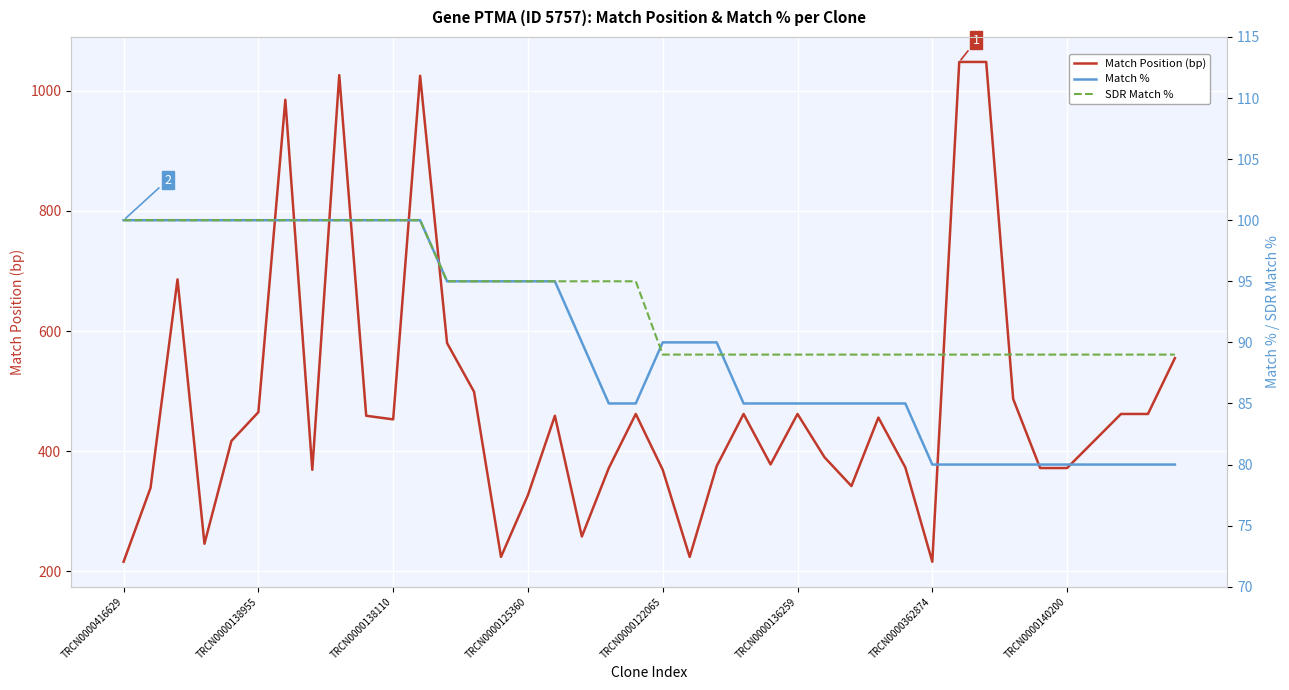

Rank the series by their maximum value, from lowest to highest.

Match %, SDR Match %, Match Position (bp)